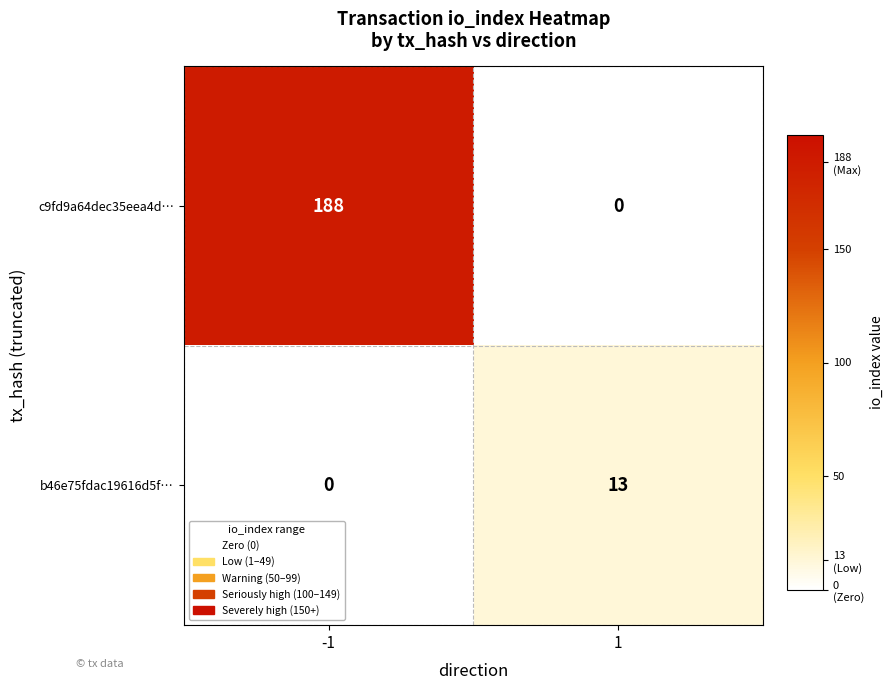

What is the spread (max minus min) of values at -1?

188